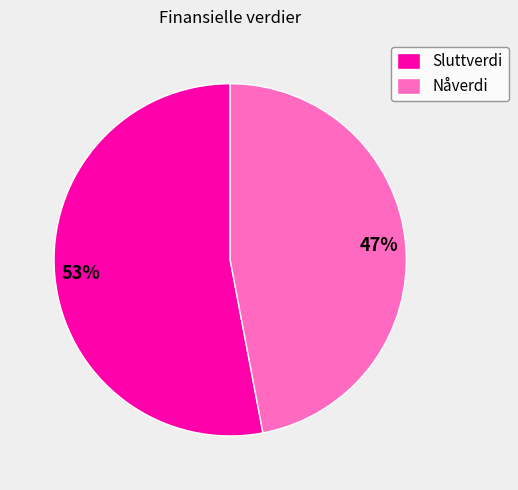

The Nåverdi slice represents 47% of the pie. True or false?

True